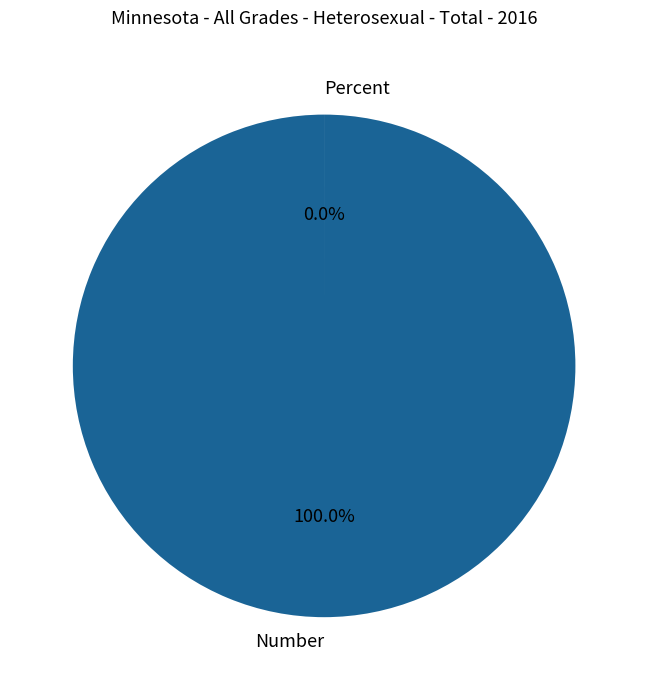

Is there any slice that represents more than half of the pie?

Yes